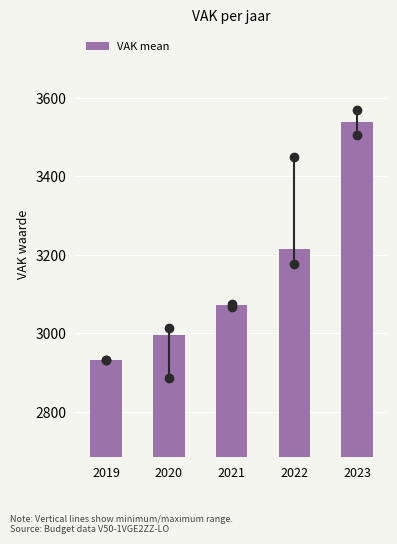

Reading left to right, transcribe all the data shown in this chart.

2019=2932.0	2020=2995.6	2021=3072.4	2022=3215.1	2023=3537.0